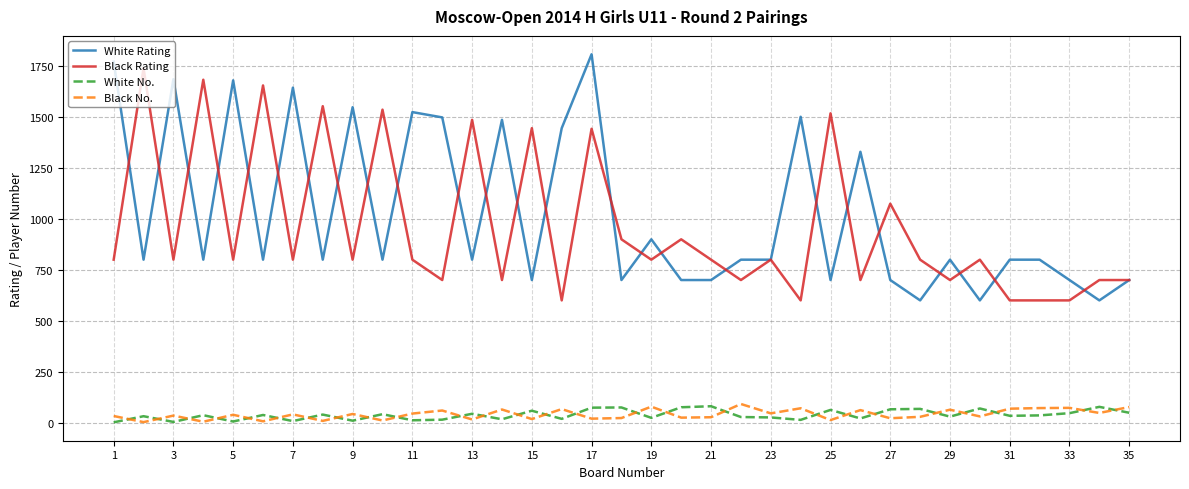

What is the highest value of the Black No. series?

91